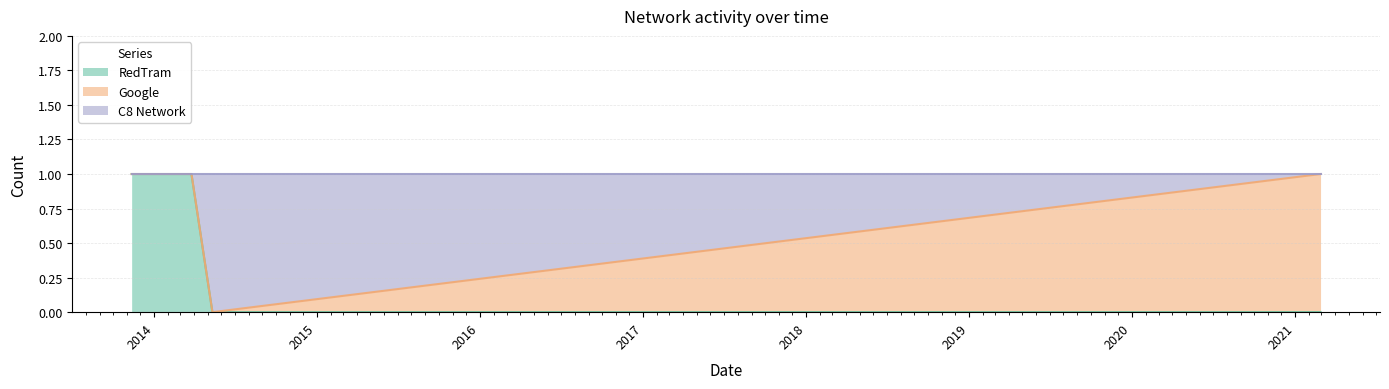

Rank the series at 2014-01-31 from highest to lowest value.

RedTram, C8 Network